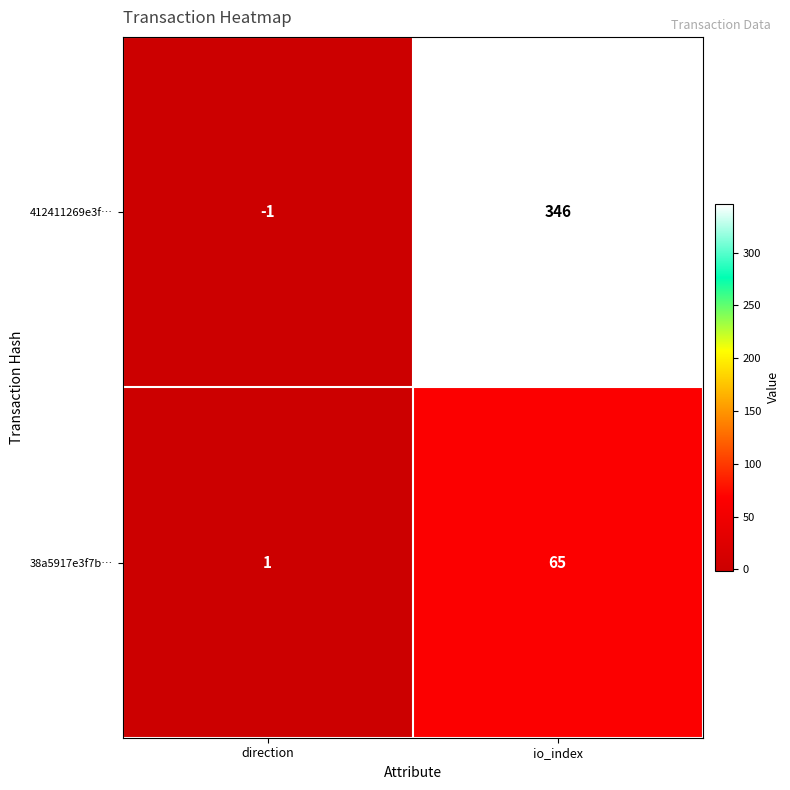

The value of 412411269e3f… at io_index is 346. True or false?

True